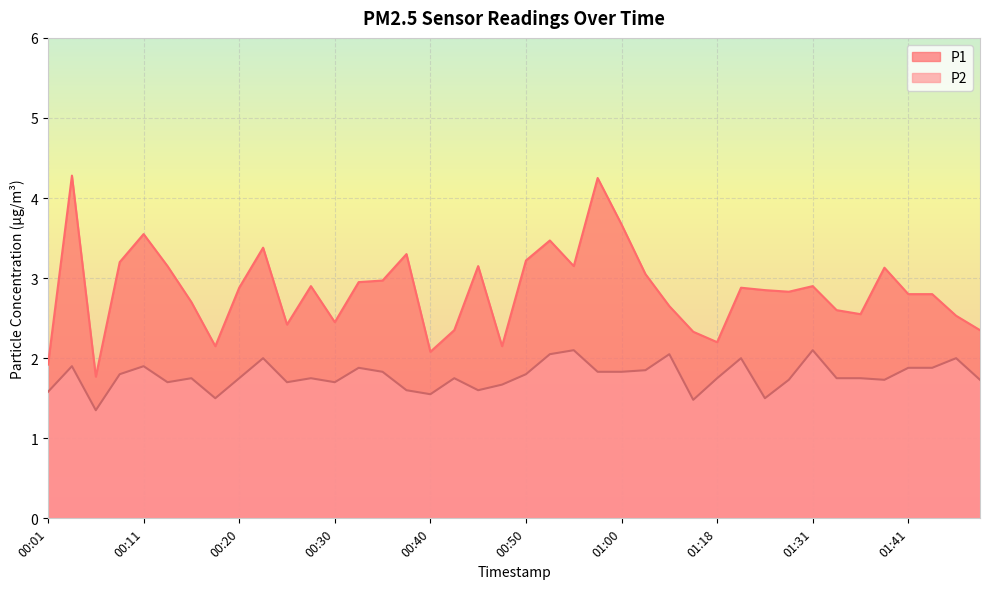

At which category is the sum across all series the highest?

00:03